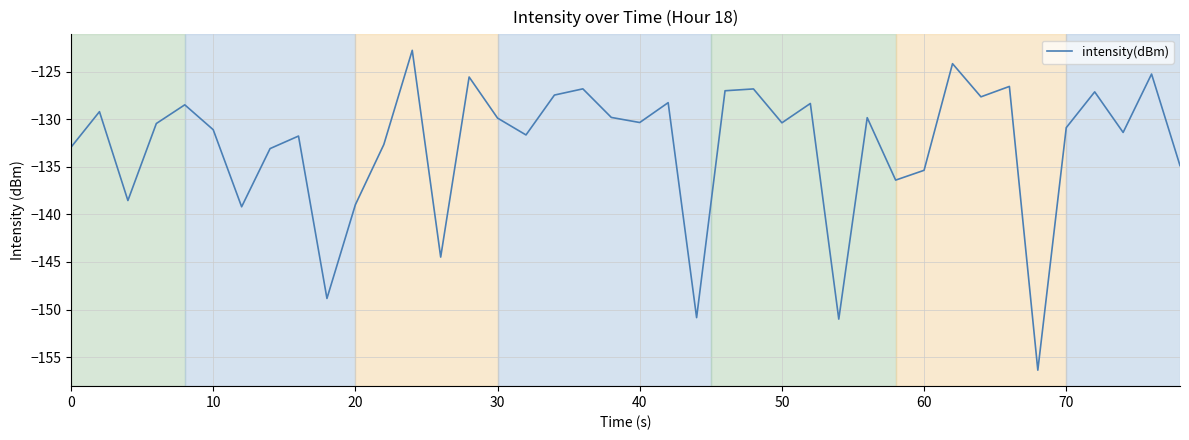

What is the difference between the second highest and second lowest values?

26.8